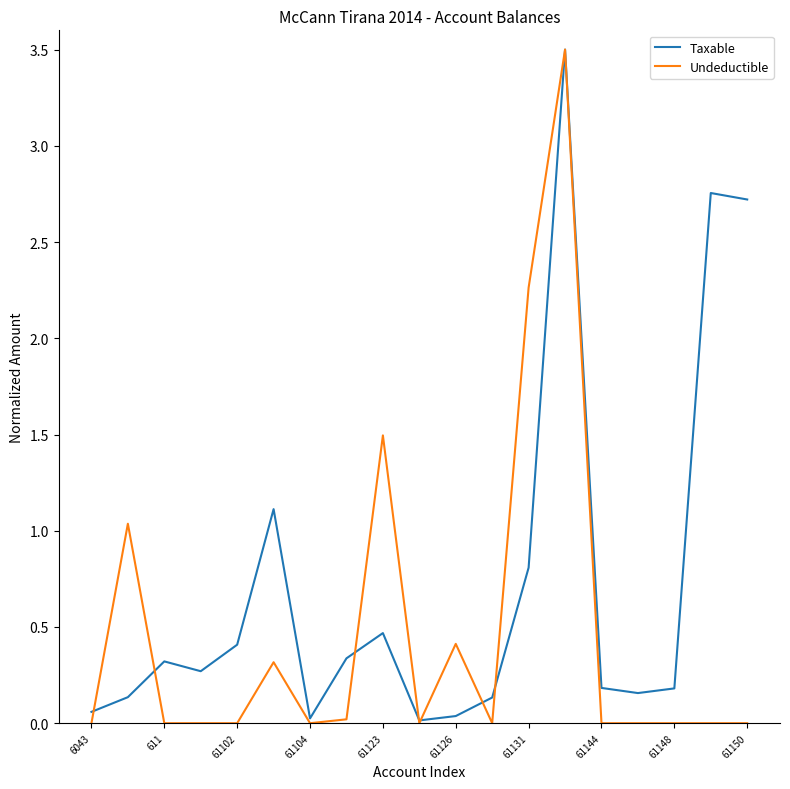

In Undeductible, how many points are higher than both neighbors (excluding endpoints)?

5